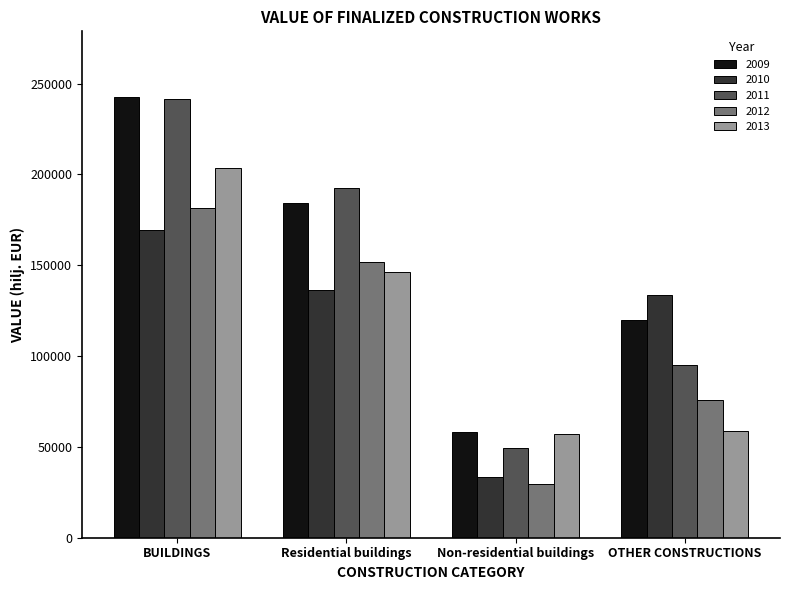

How many data points in 2013 are less than 146269?

2